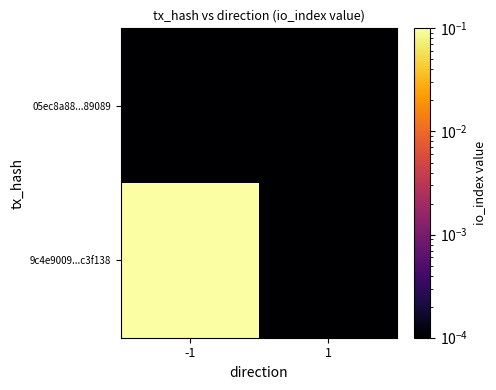

Rank the series at -1 from lowest to highest value.

05ec8a88...89089, 9c4e9009...c3f138